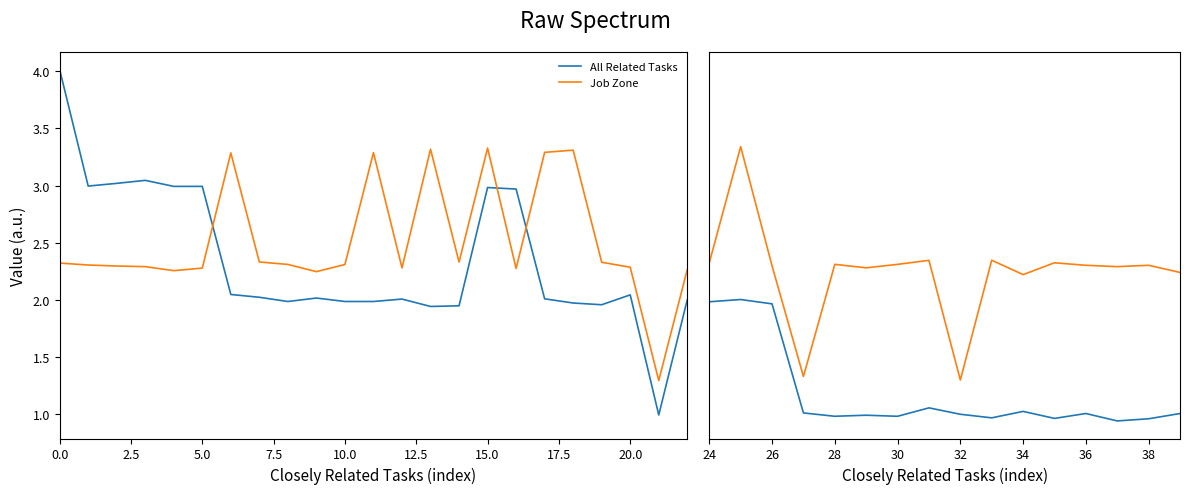

At how many categories does at least one series exceed 3?

10